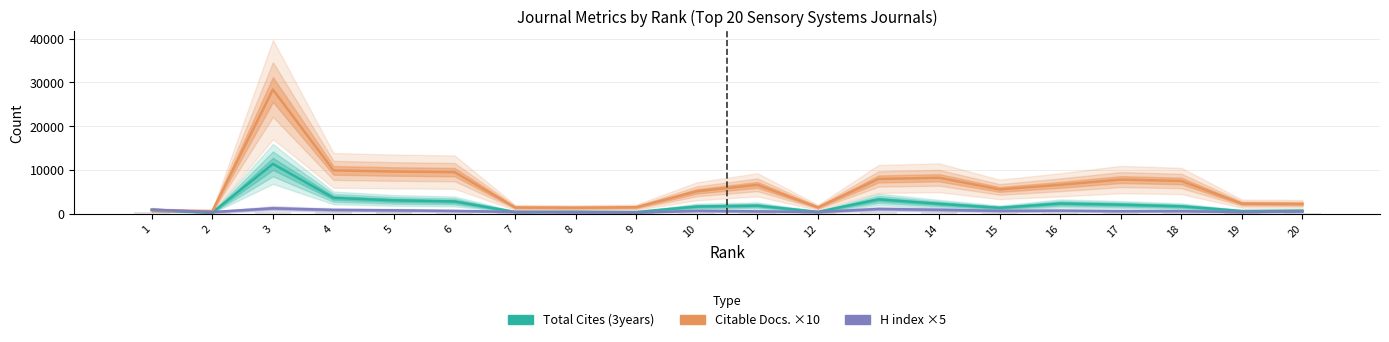

Where is H index ×5 nearest to the value 785?

5